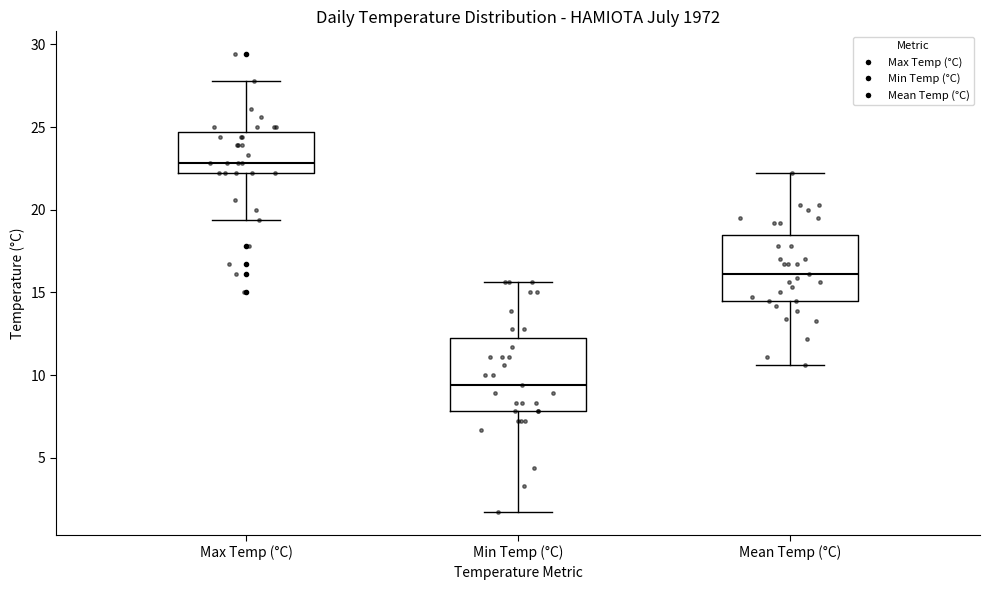

Which box's median line is the lowest?

Min Temp (°C)